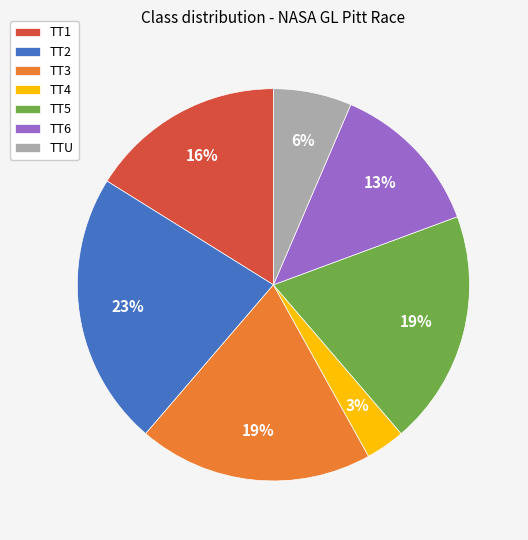

To the nearest percent, what percentage of the pie is TT4?

3%